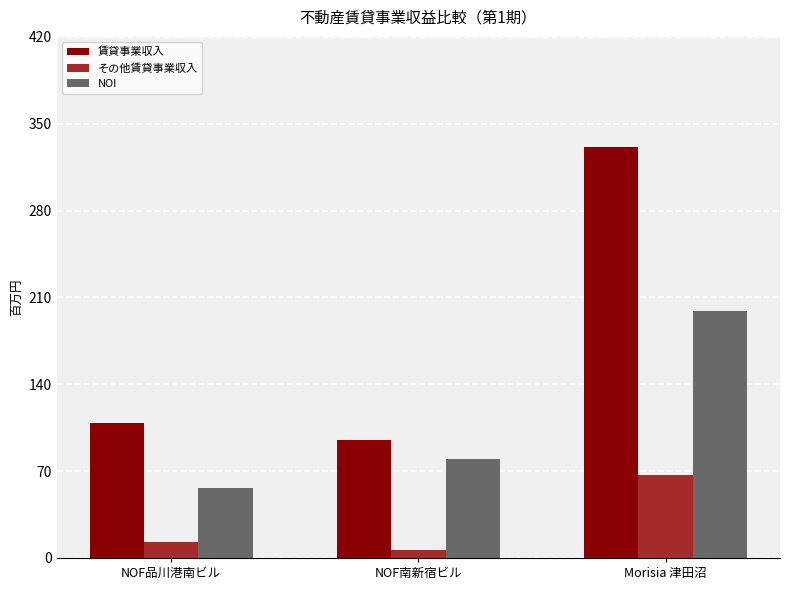

How many categories are shown in the chart?

3